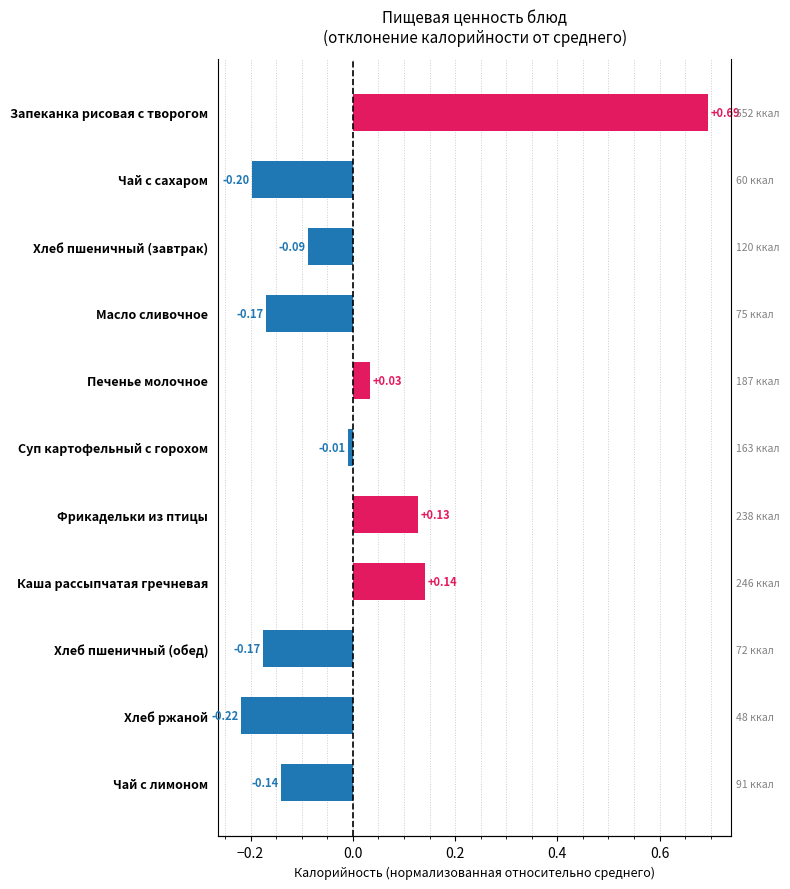

Are the bars horizontal?

Yes